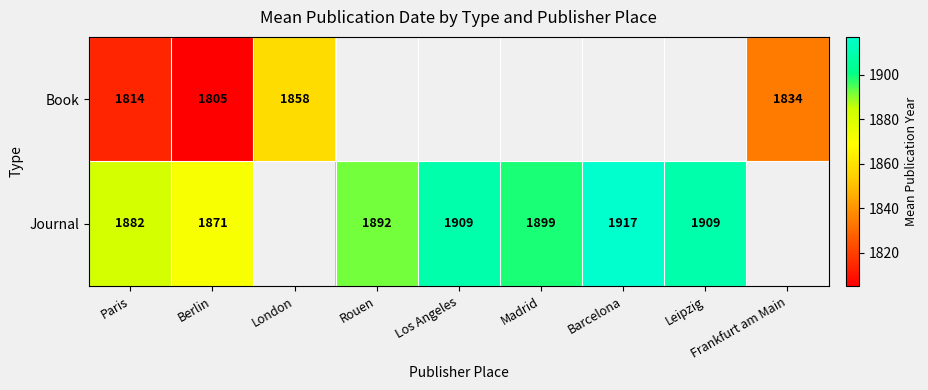

Rank the series at Berlin from highest to lowest value.

Journal, Book